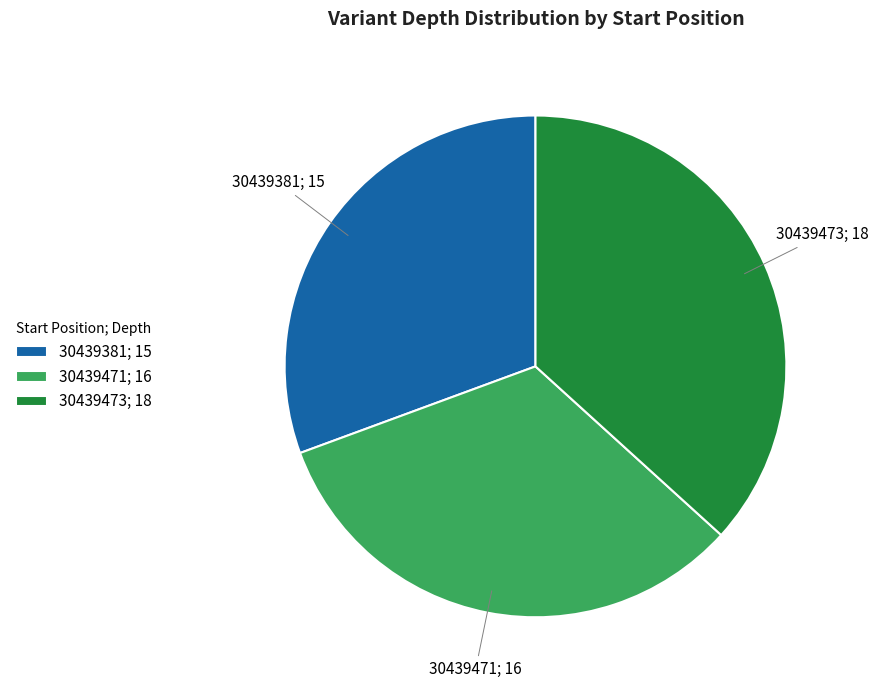

What is the ratio of the value at 30439471; 16 to the value at 30439473; 18?

0.9